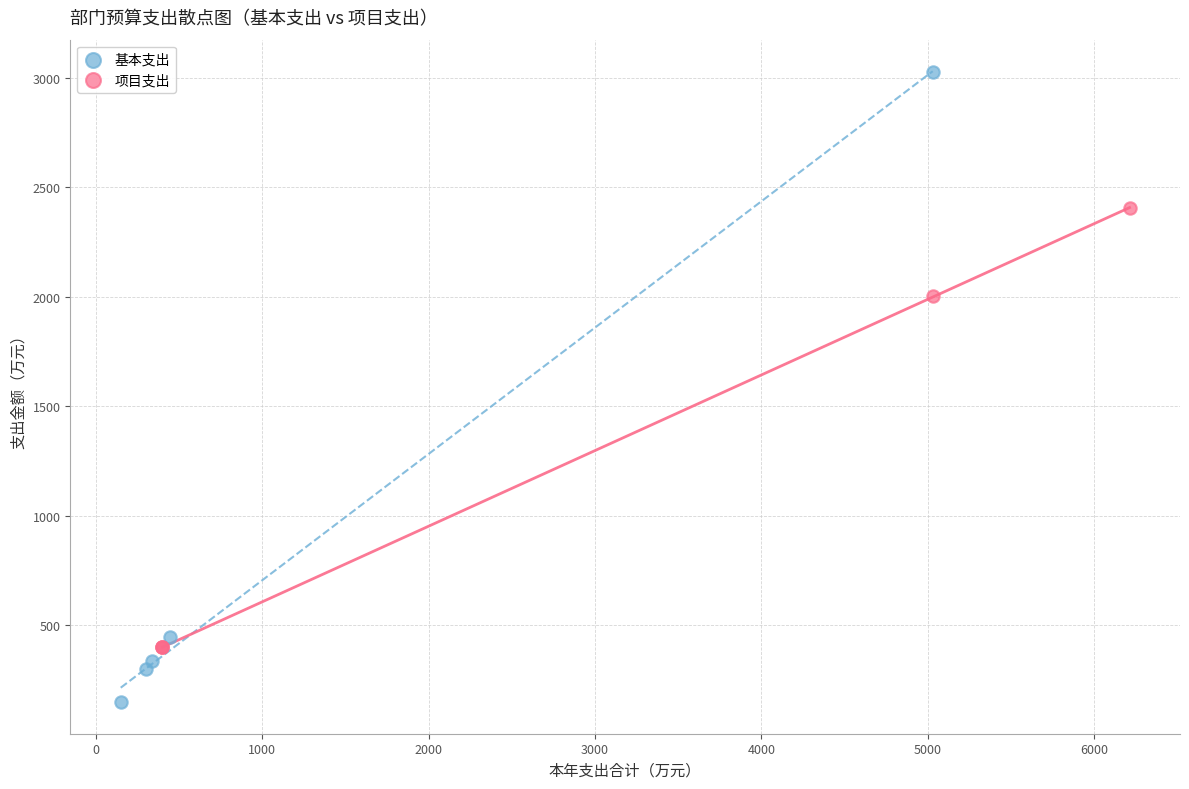

Which series reaches the maximum Y coordinate?

基本支出